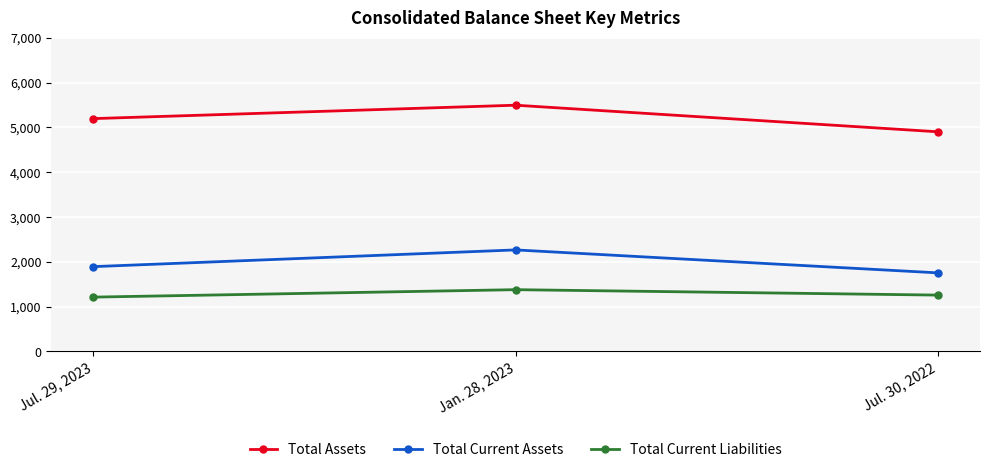

The Total Assets series shows 5494 at Jan. 28, 2023. True or false?

True